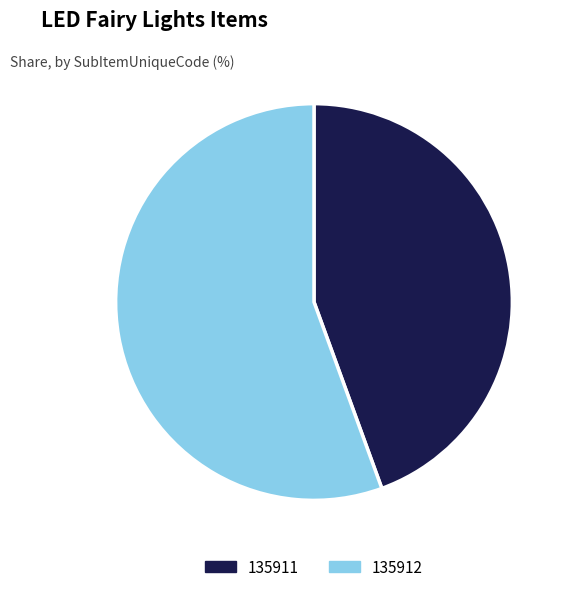

Combined, do 135911 and 135912 account for over 50%?

Yes